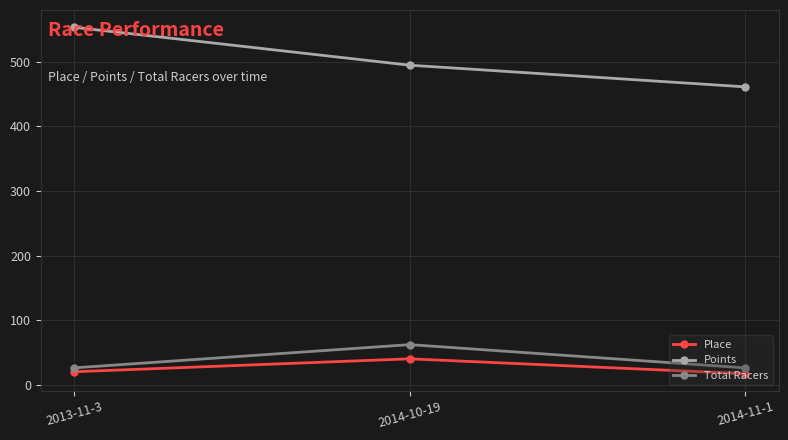

At how many categories does at least one series exceed 228?

3